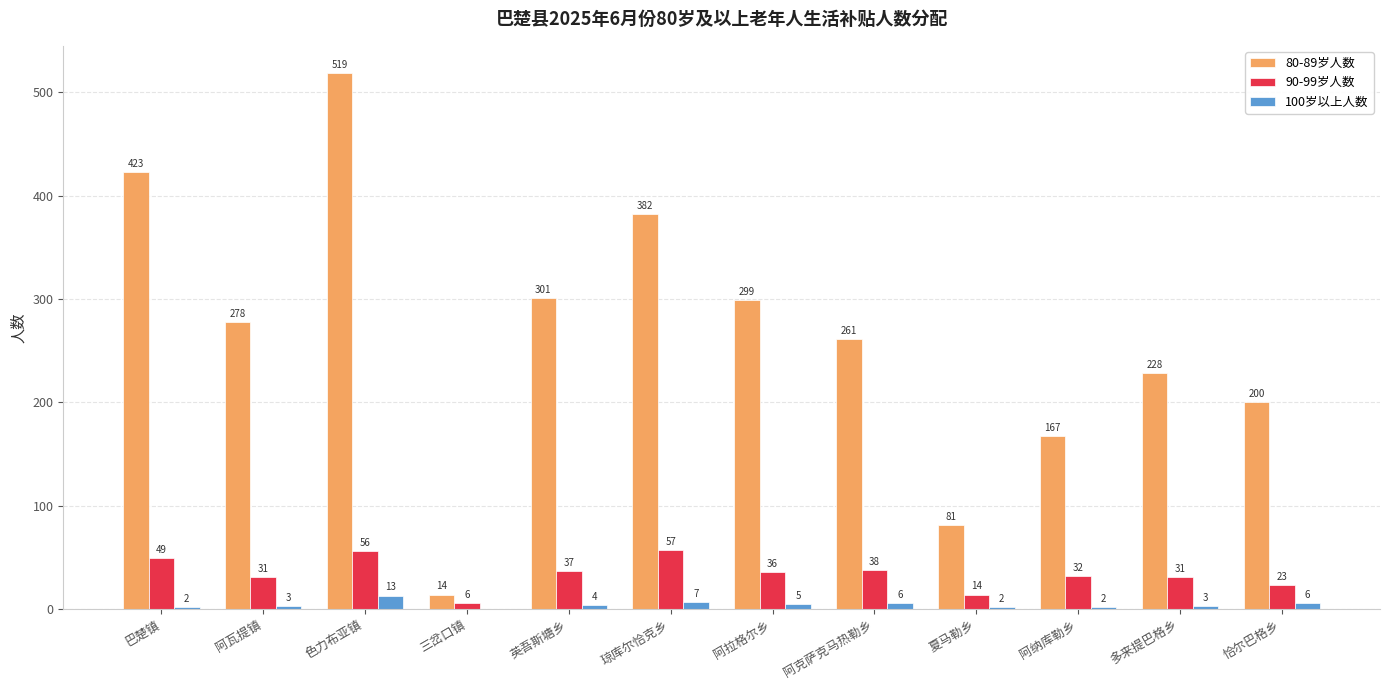

Reading left to right, list all the values displayed in this chart.

80-89岁人数: 423	278	519	14	301	382	299	261	81	167	228	200
90-99岁人数: 49	31	56	6	37	57	36	38	14	32	31	23
100岁以上人数: 2	3	13	0	4	7	5	6	2	2	3	6